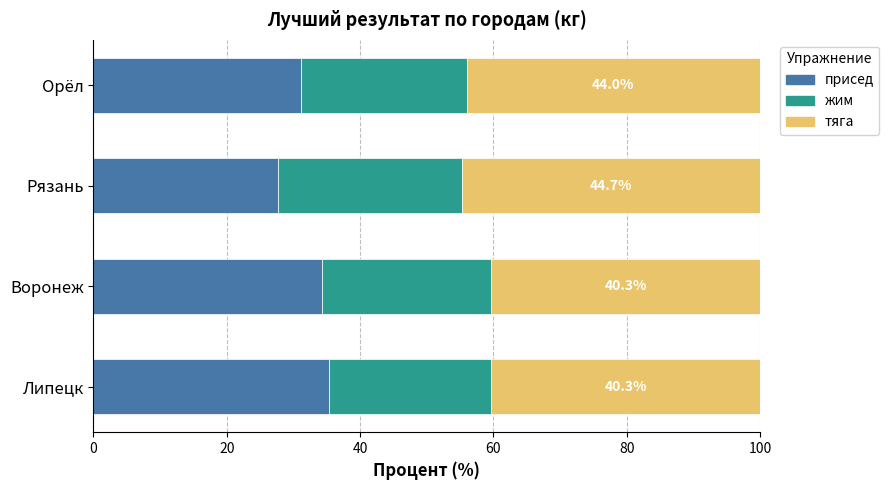

What is the difference between the second highest and minimum values in the присед series?

6.7